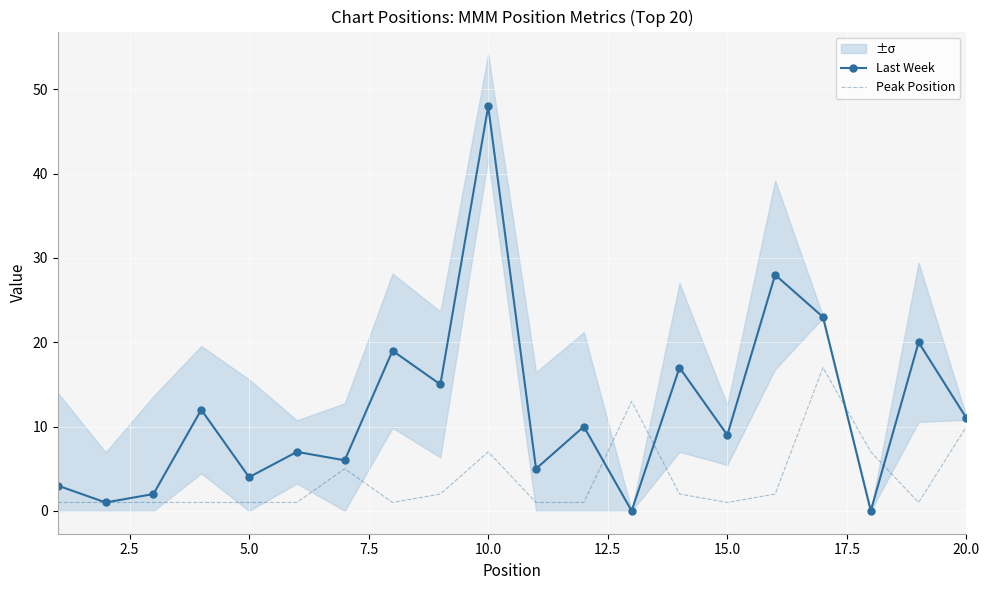

Which category has the highest value in the Last Week series?

10.0